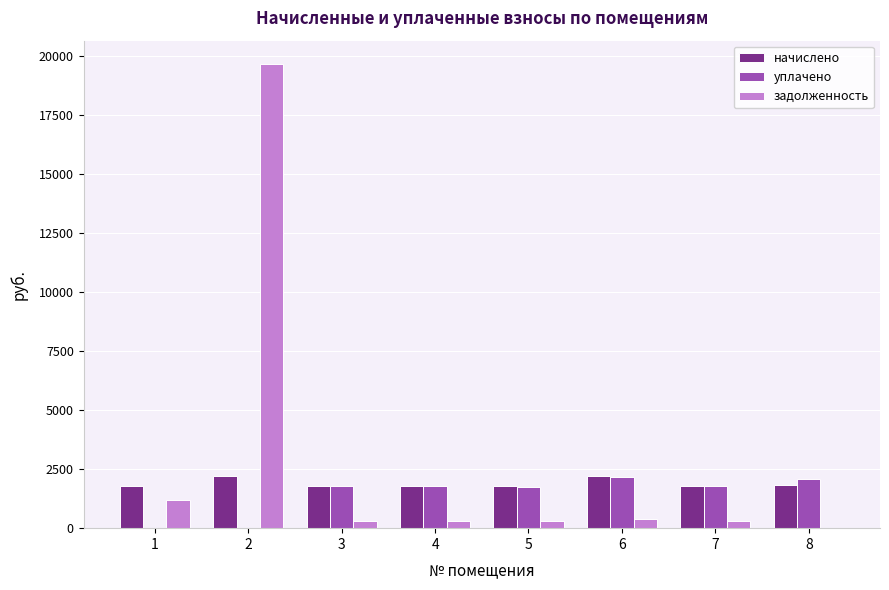

What are all the series names shown in the legend?

начислено, уплачено, задолженность